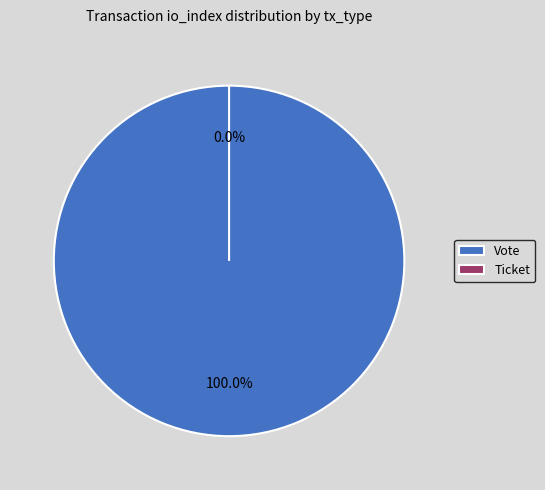

What percentage is NOT represented by Ticket?

100.0%